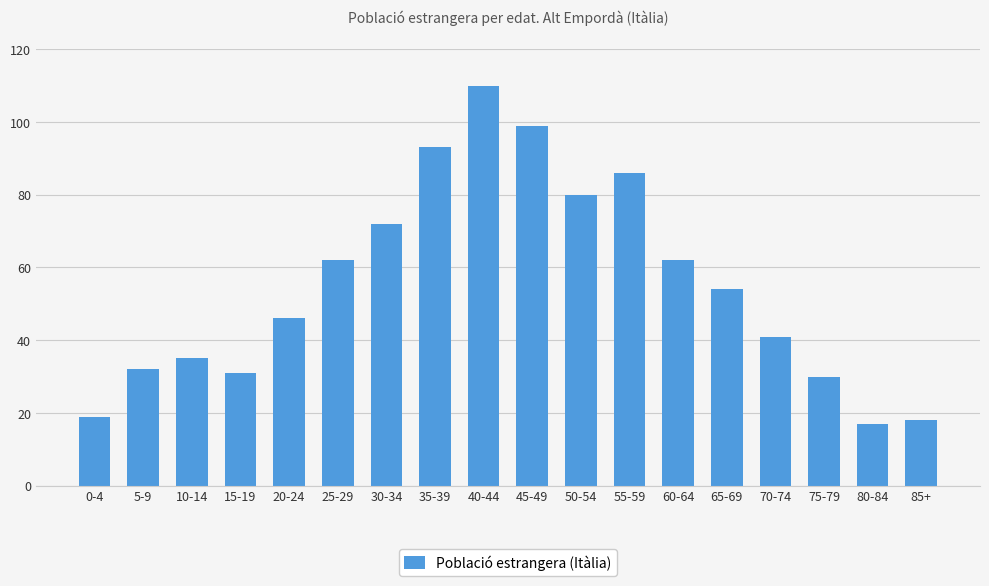

What is the minimum value shown in the chart?

17